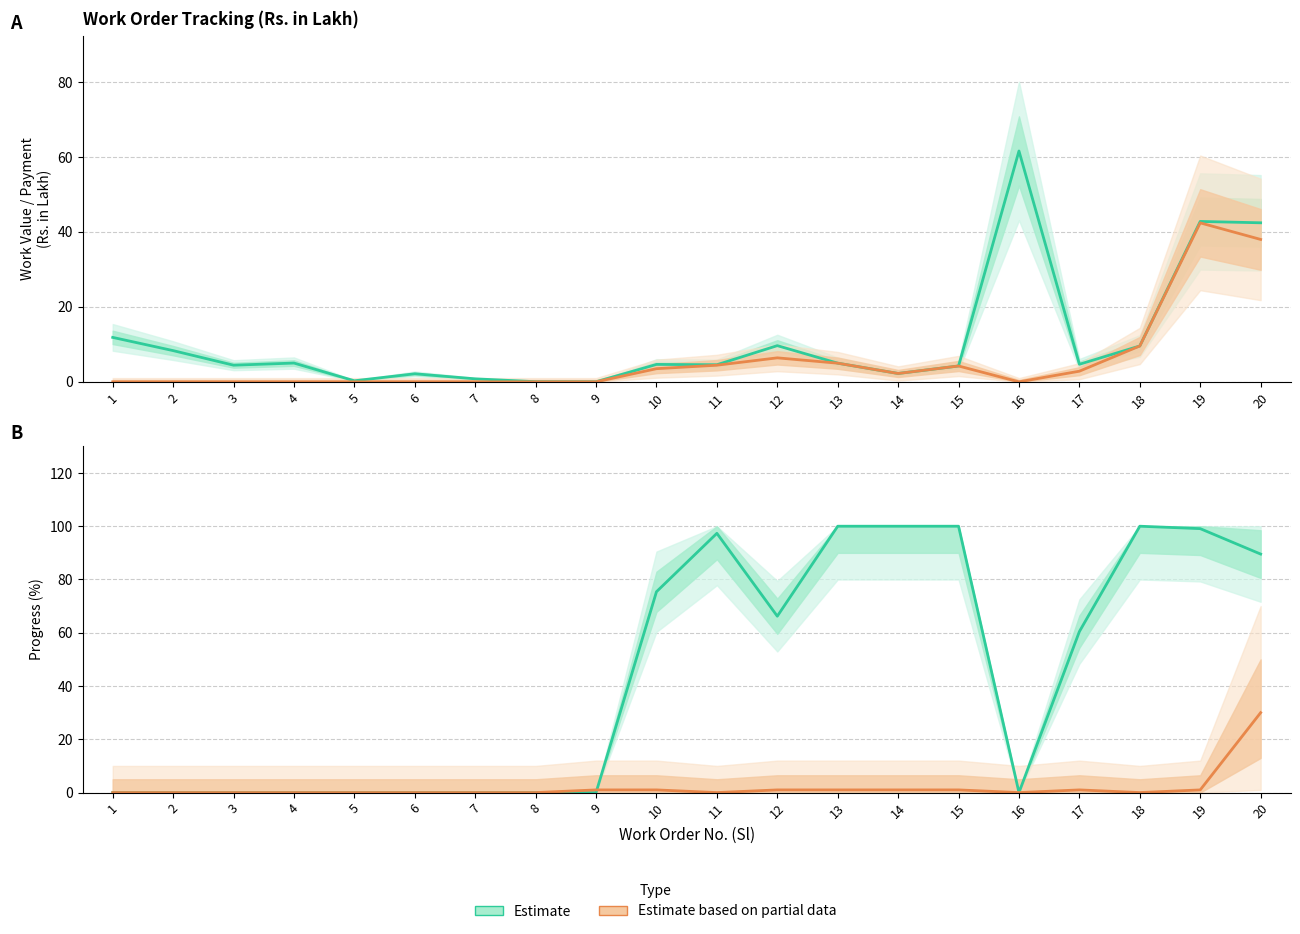

At which label is Physical Progress % (Partial) closest to 15?

9